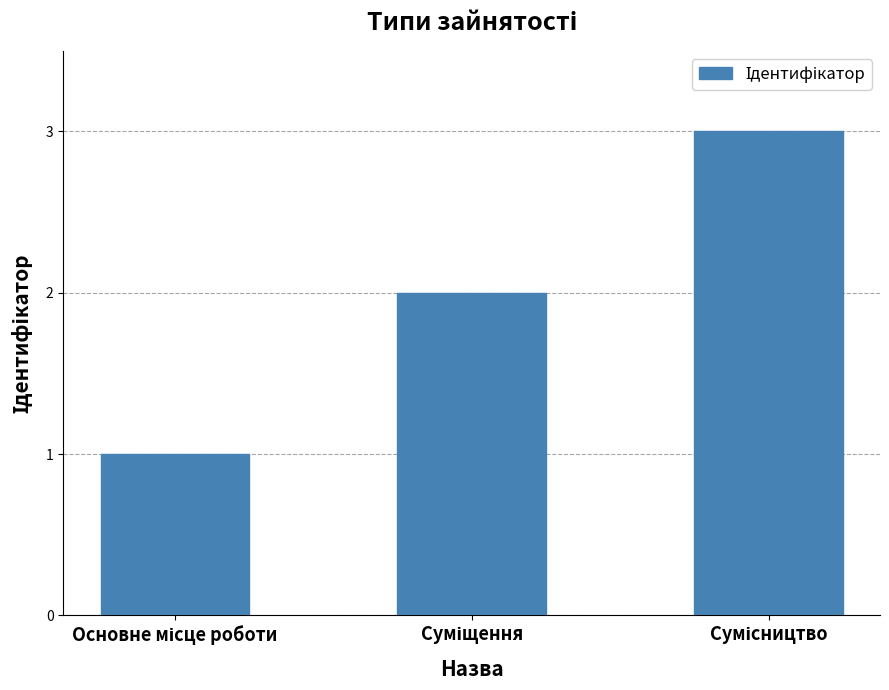

What is the sum of all values?

6